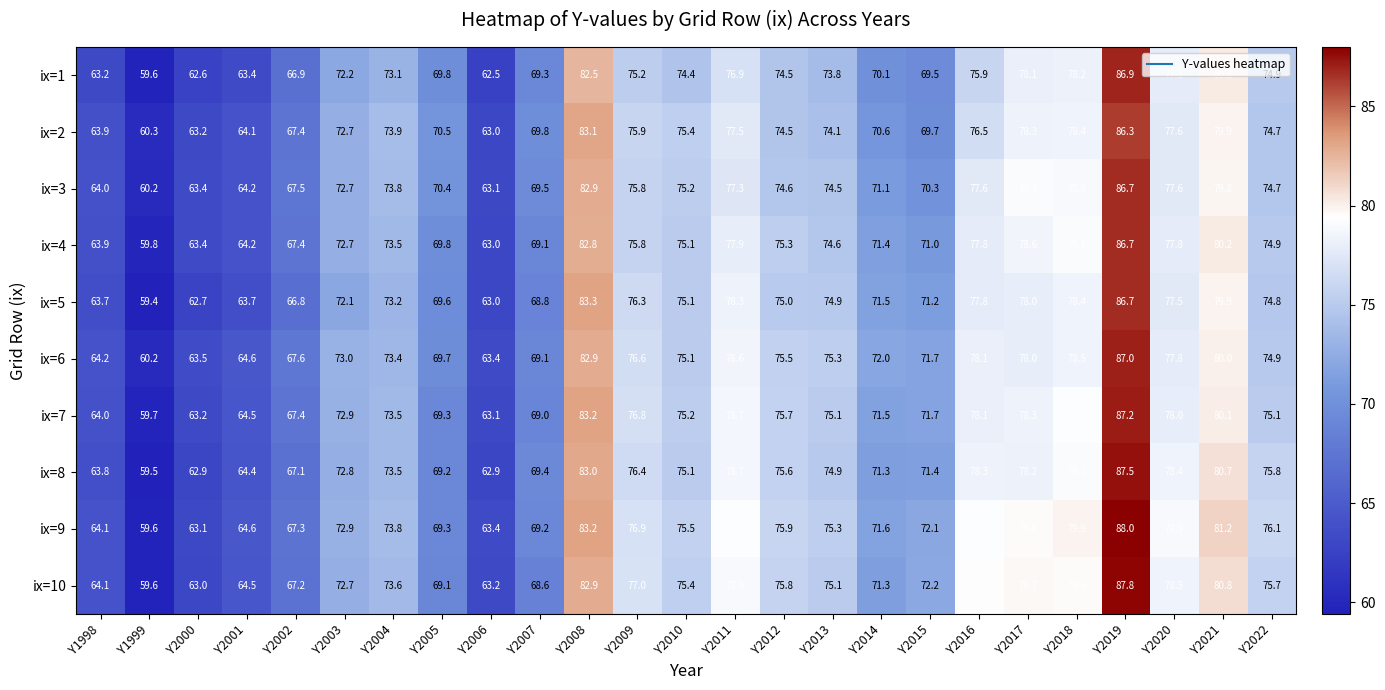

Count the number of data series in this chart.

10